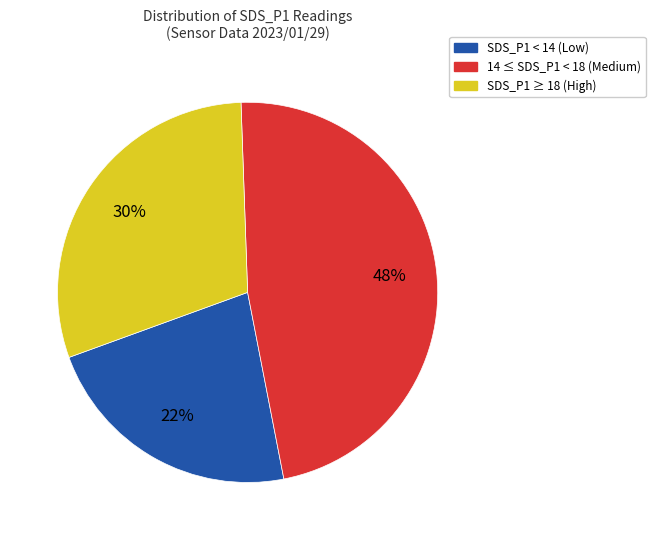

Does any single category account for the majority?

No